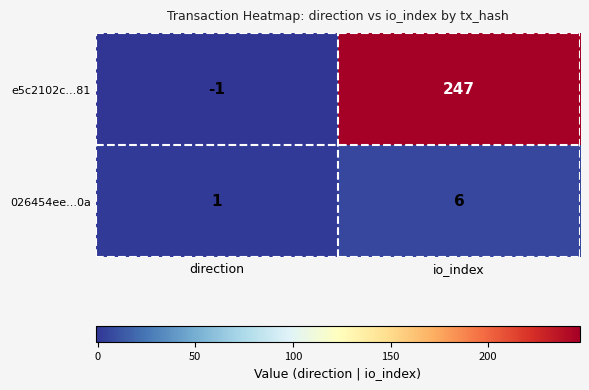

At which label is 026454ee...0a closest to 3?

direction